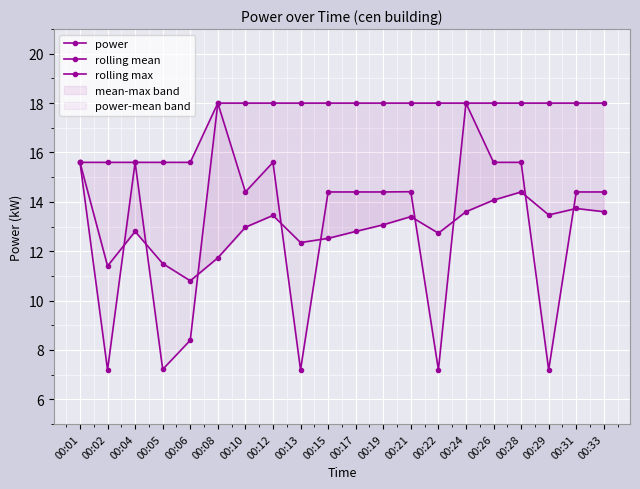

At which label does power first exceed 14?

00:01